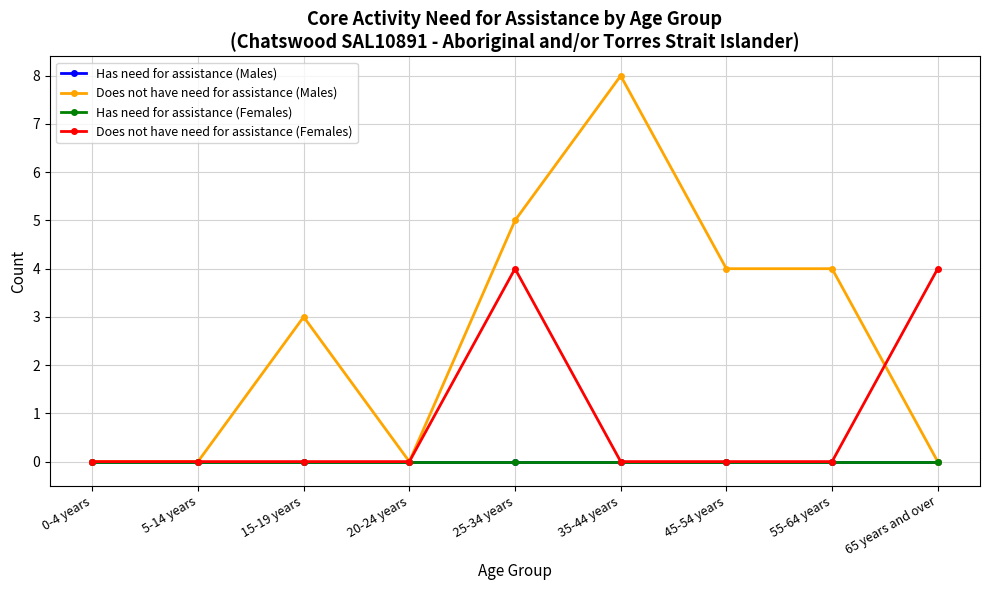

What is the label of the 4th point from the left?

20-24 years